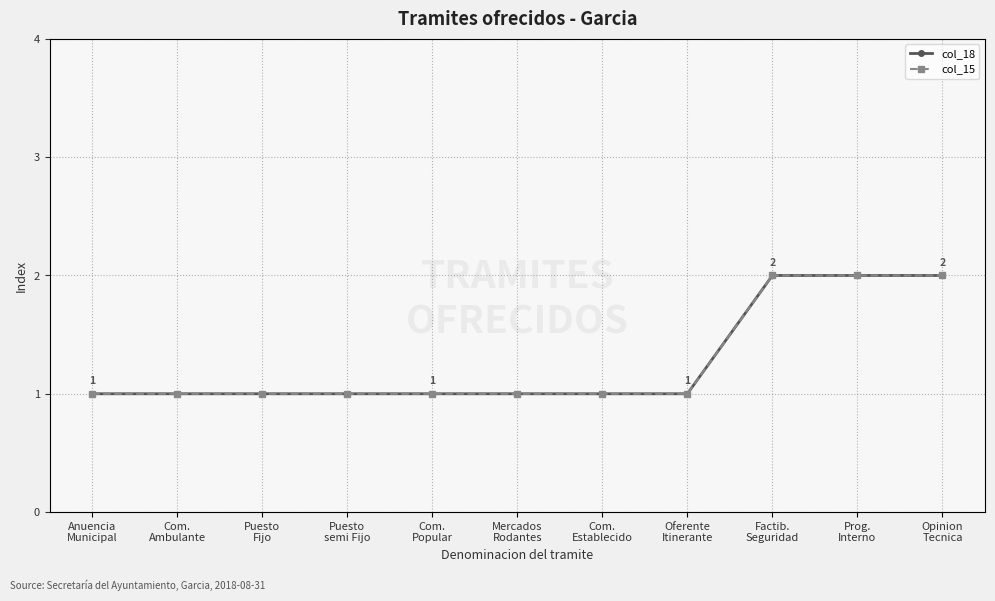

Is this an area chart (filled region under the line)?

No